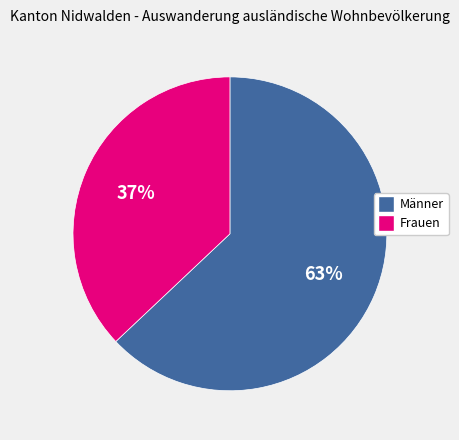

What is the smallest slice in the pie chart?

Frauen